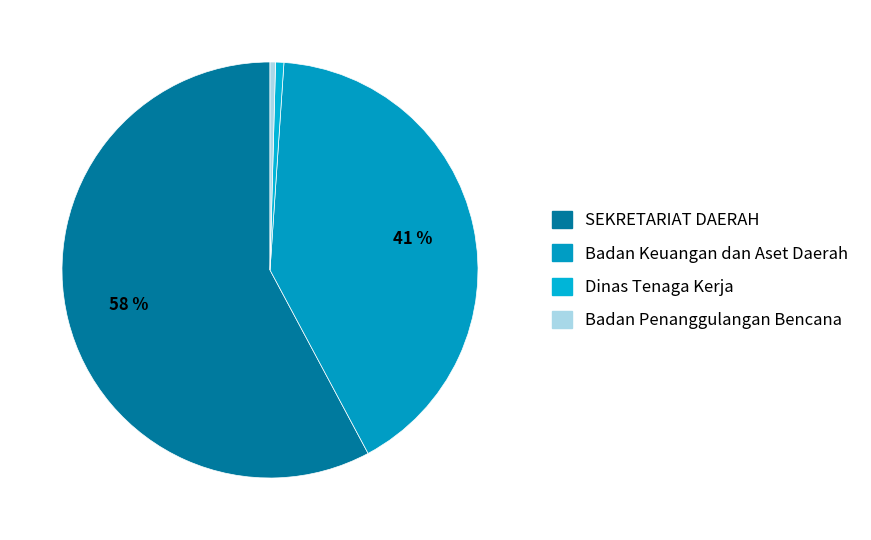

To the nearest percent, what percentage of the pie is Badan Keuangan dan Aset Daerah?

41%